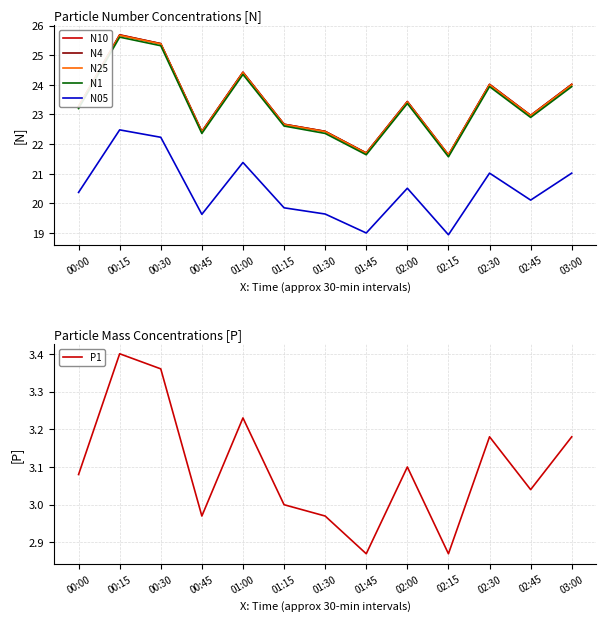

Where is the first local maximum for N10?

00:15